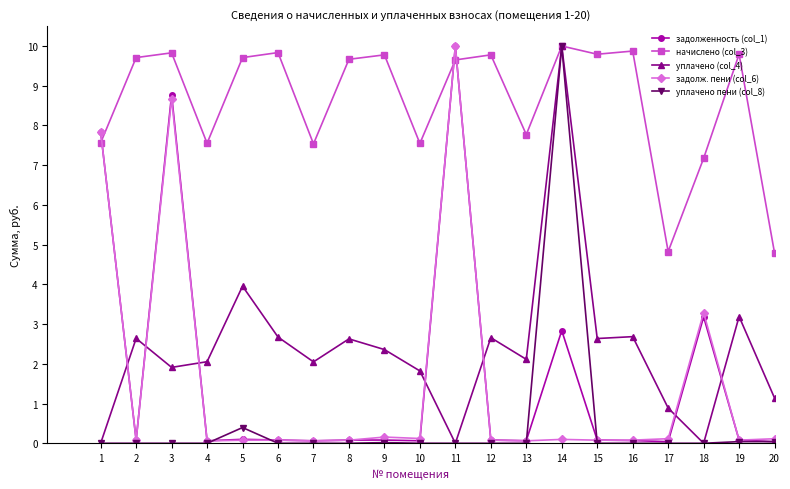

Which series ends up on top after the final intersection of уплачено (col_4) and задолж. пени (col_6)?

уплачено (col_4)